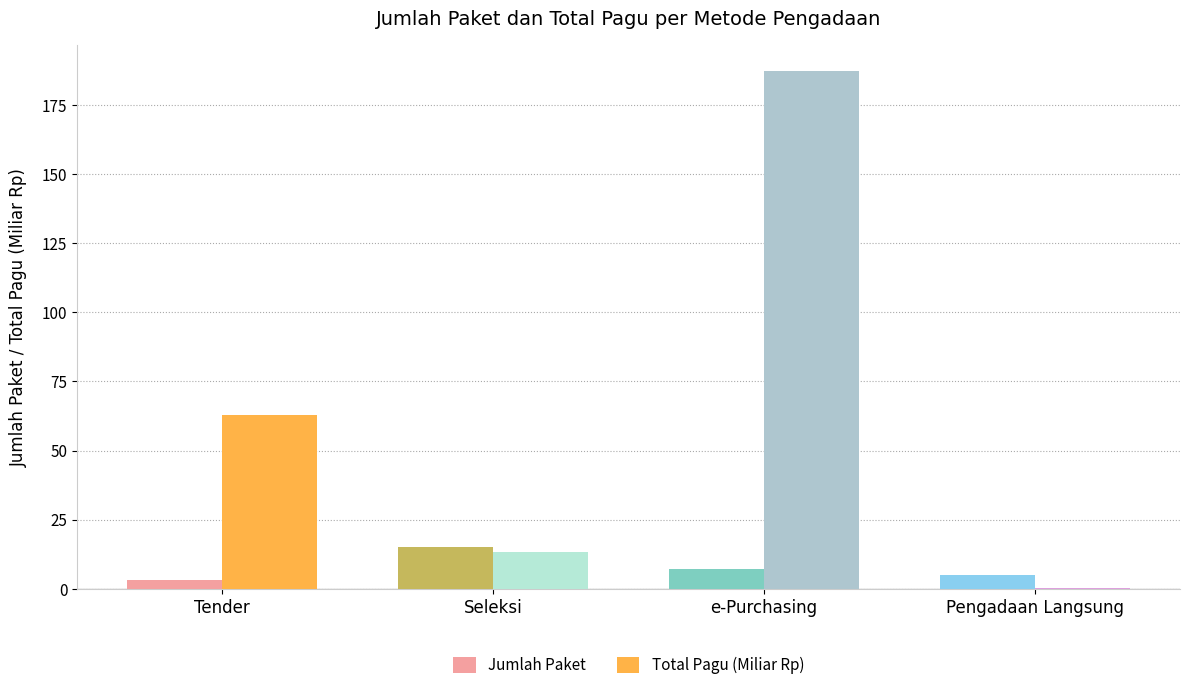

Count the number of data series in this chart.

2